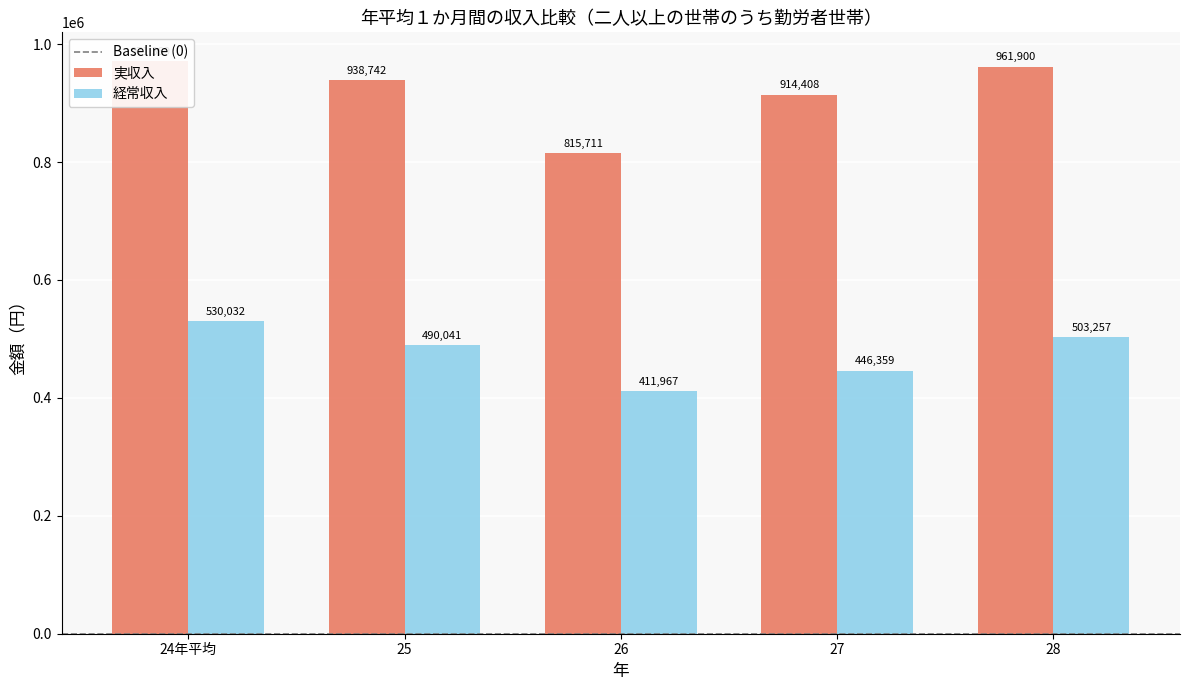

How many values in the 経常収入 series exceed 490041?

2